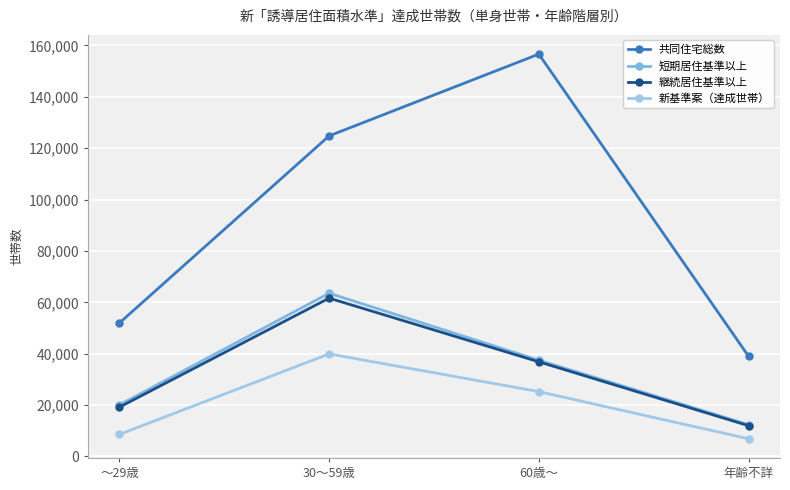

What is the label of the 3rd point from the left?

60歳～